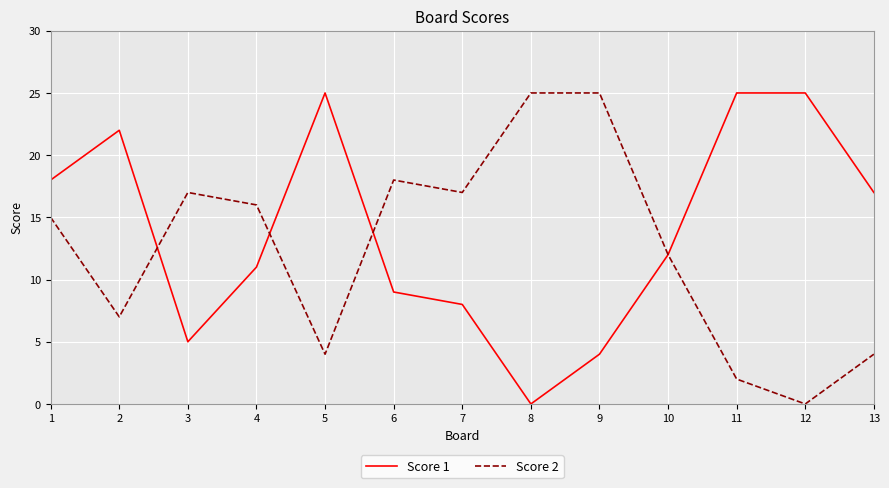

True or false: Score 1 has a value of 5 at 3.

True